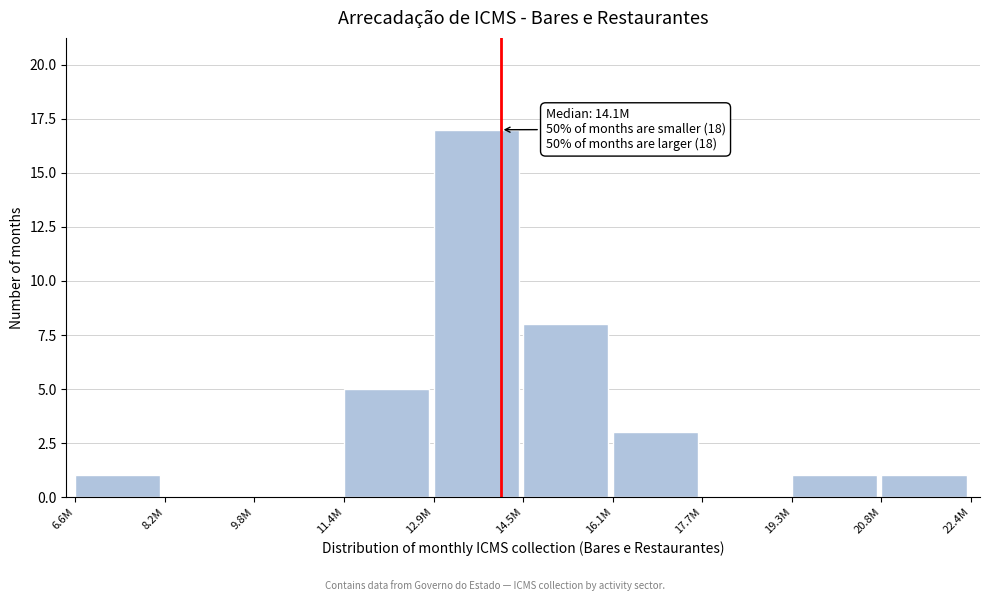

Reading left to right, list all the values displayed in this chart.

6.6M=1	8.2M=0	9.8M=0	11.4M=5	12.9M=17	14.5M=8	16.1M=3	17.7M=0	19.3M=1	20.8M=1